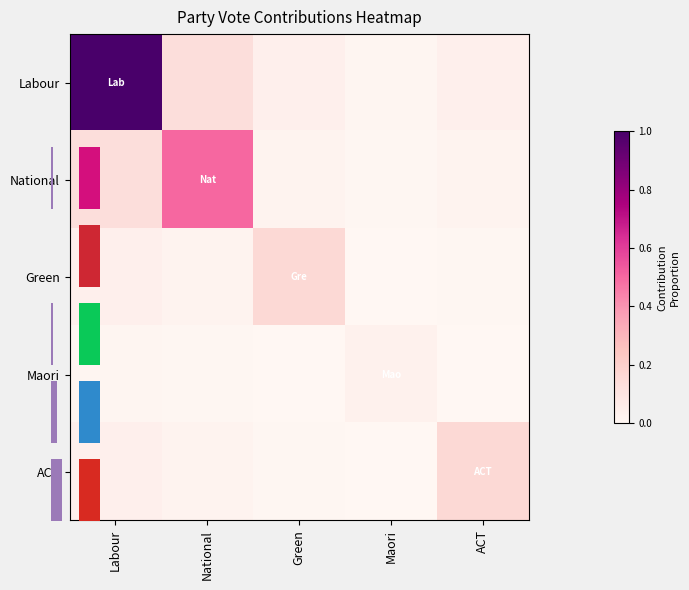

Between National and Green, which is larger?

National